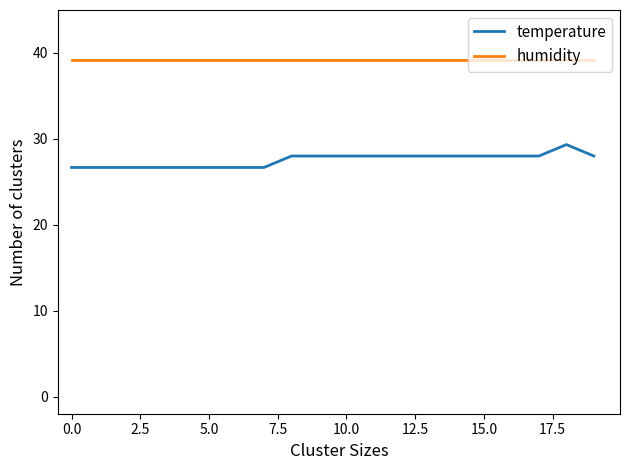

What is the difference between the maximum and minimum values in the temperature series?

2.7